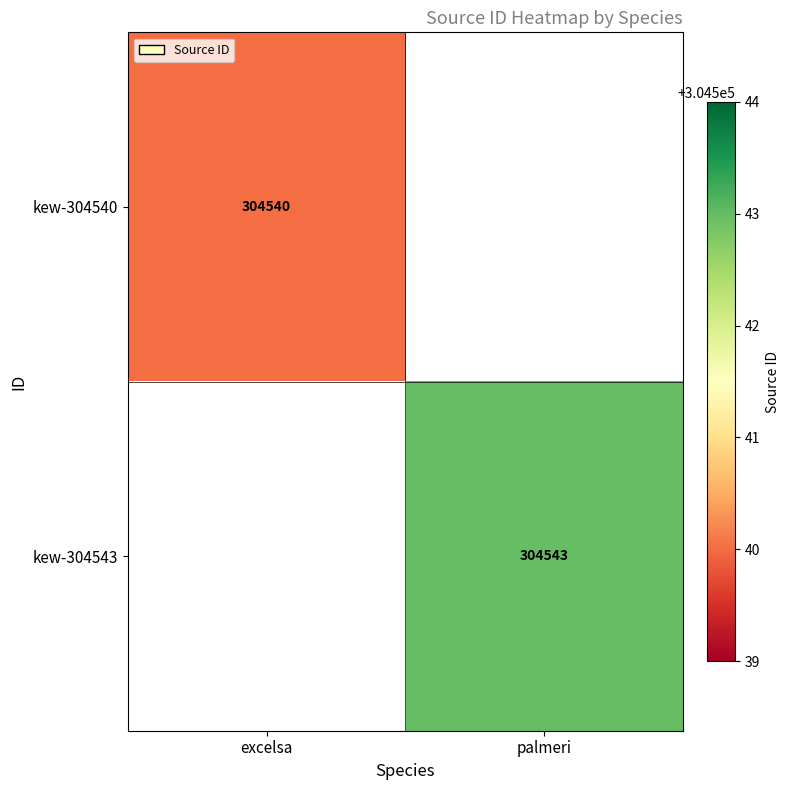

Is it true that kew-304543 equals 496398.9 at palmeri?

False